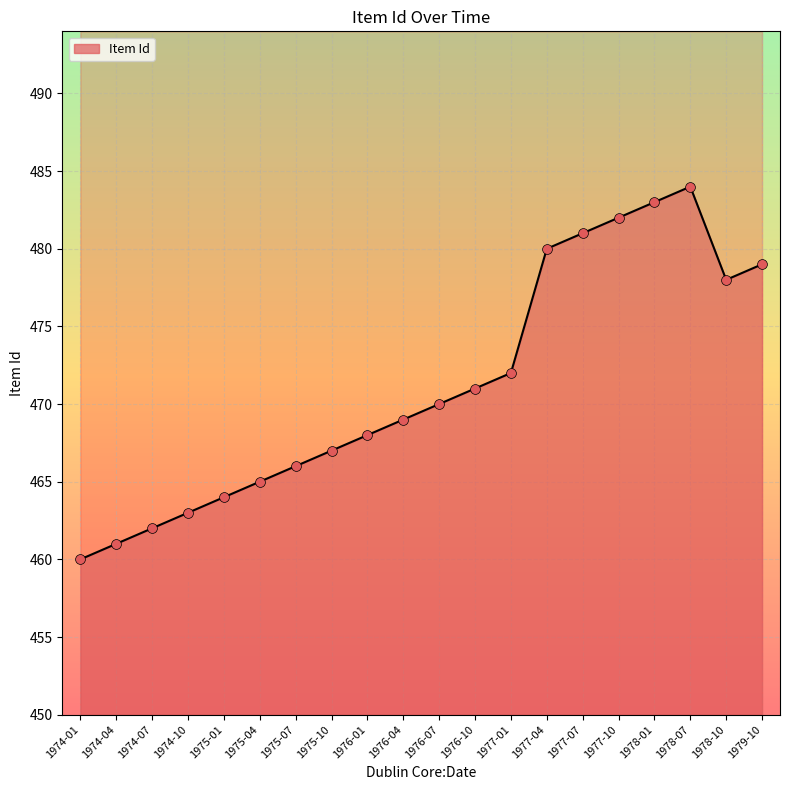

Between 1975-01 and 1976-04, which is larger?

1976-04